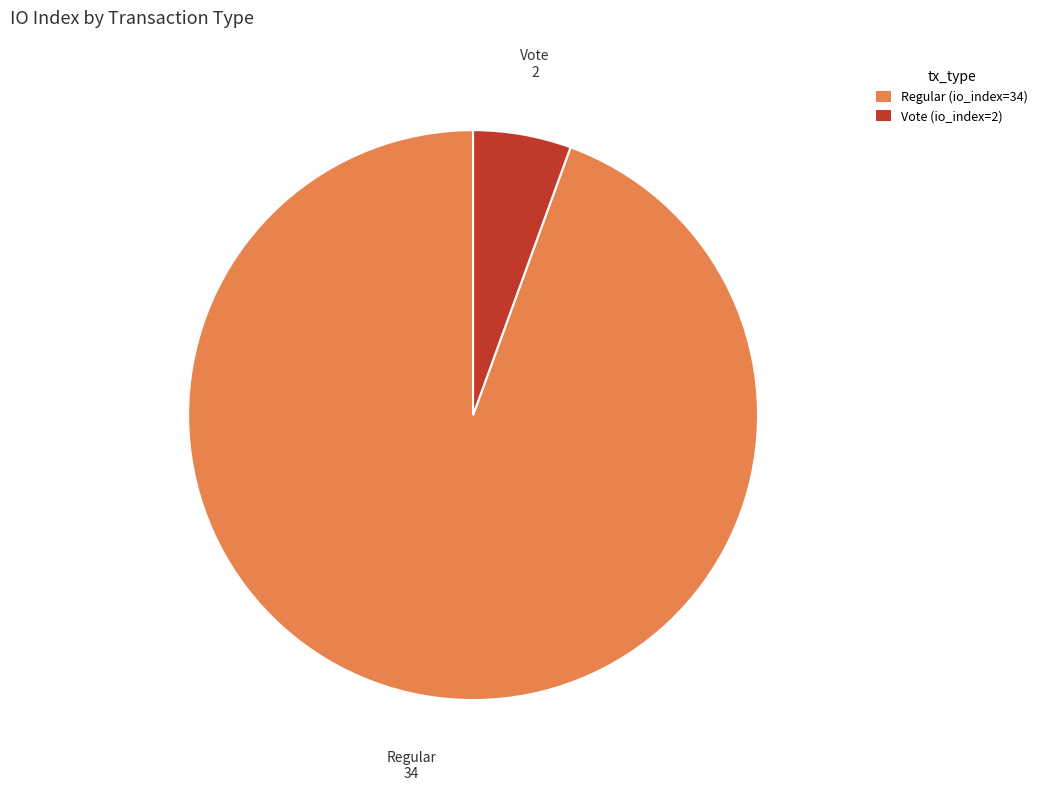

Approximately how many times larger is the value at Regular (io_index=34) compared to Vote (io_index=2)?

17.0